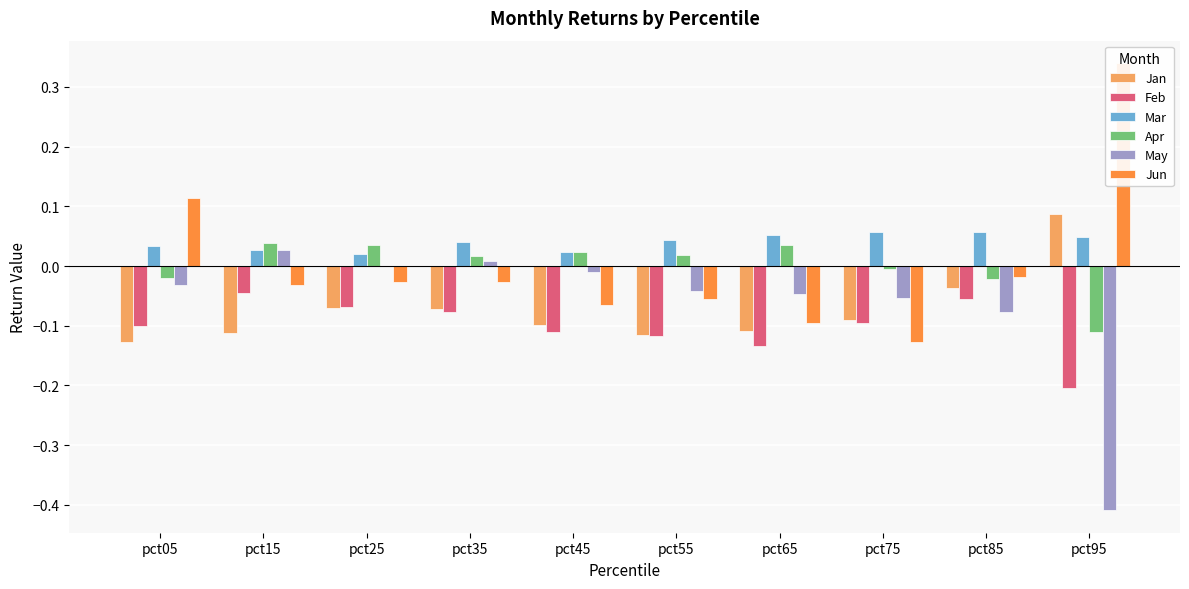

Which series has the largest total across all categories?

Mar